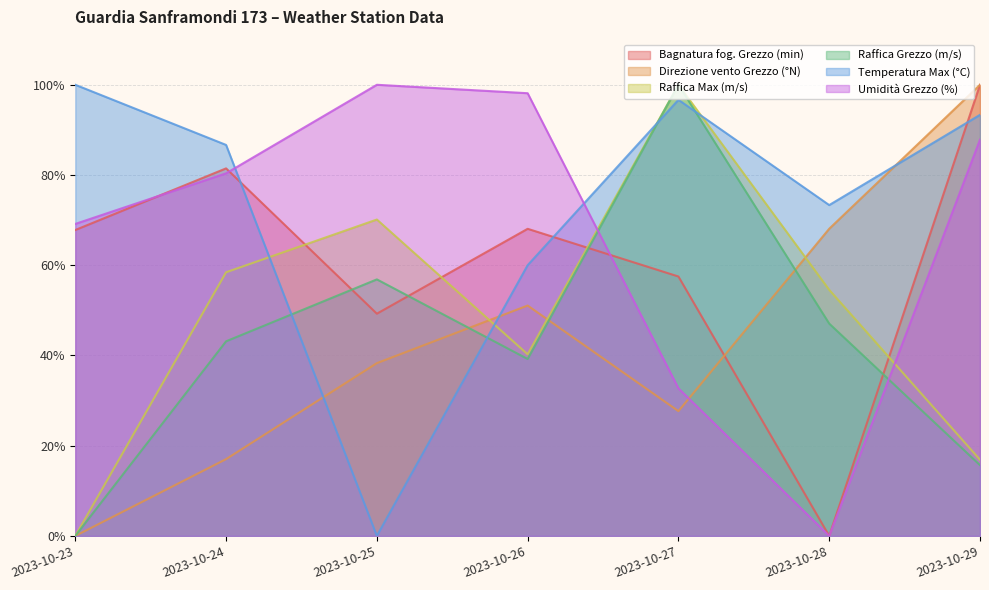

Does the chart have visible grid lines?

Yes